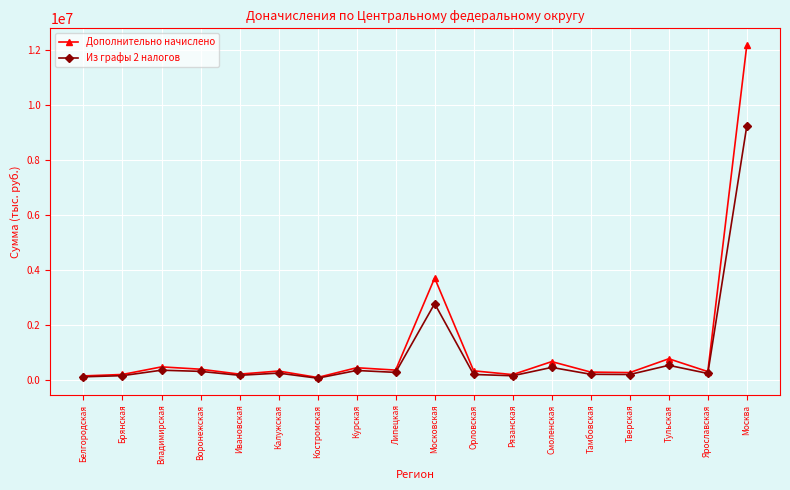

List the series in order of their peak value, highest first.

Дополнительно начислено, Из графы 2 налогов